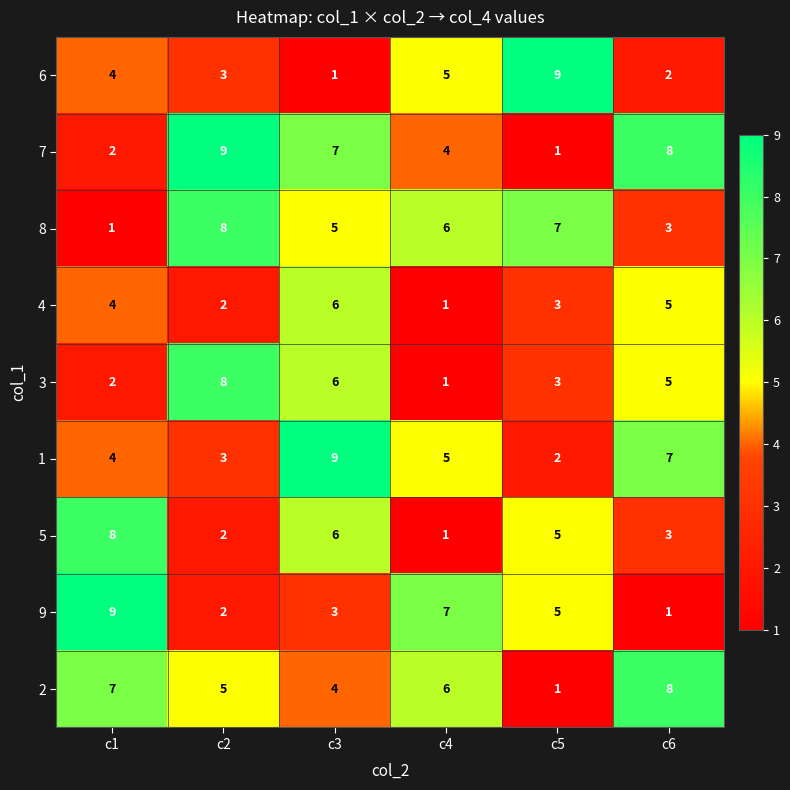

What is the difference between the highest and lowest values at c3?

8